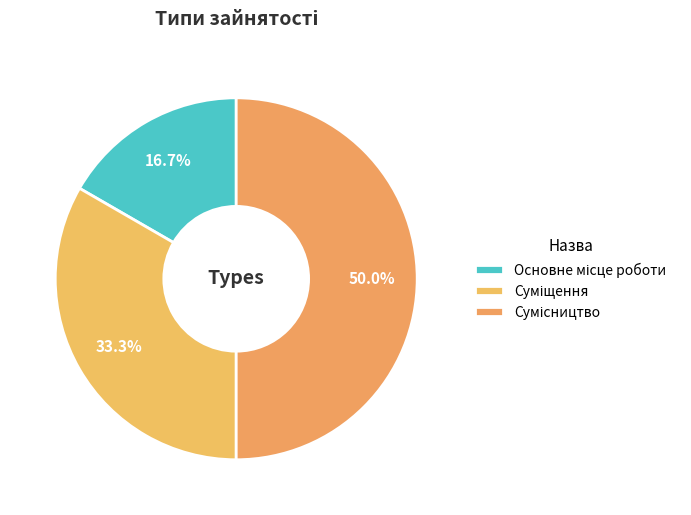

Combined, do Суміщення and Основне місце роботи account for over 50%?

No